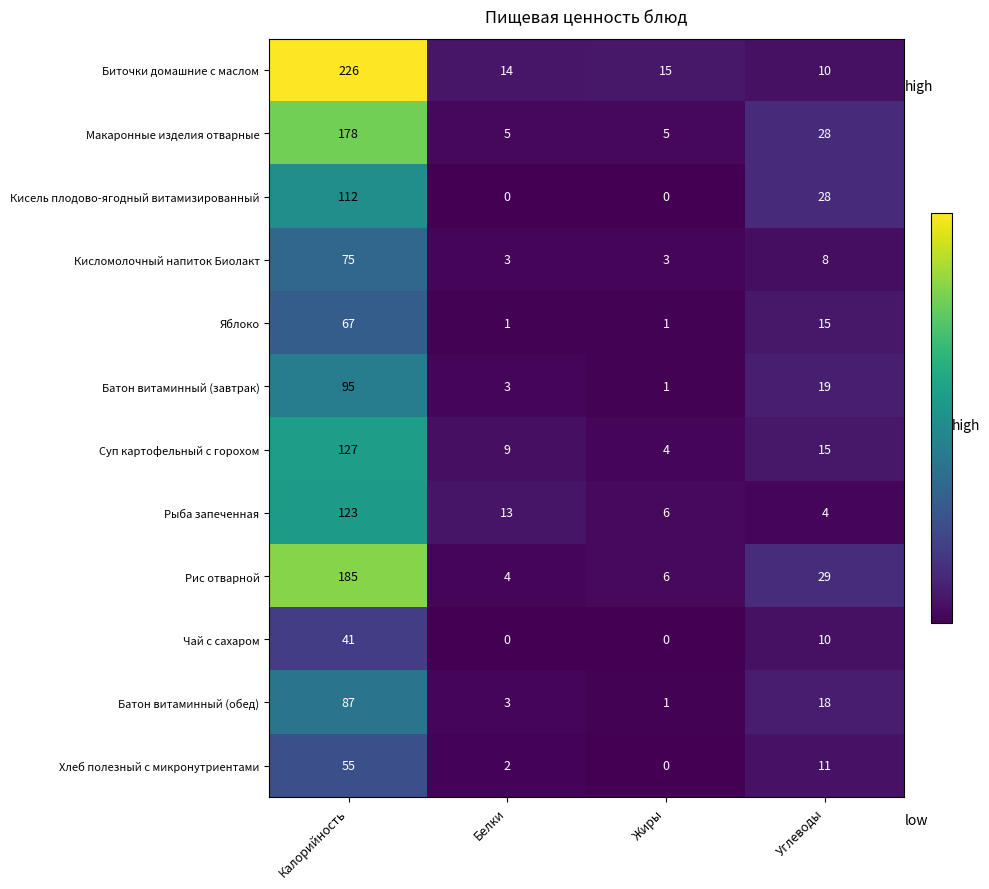

What is the difference between the highest and lowest values at Жиры?

15